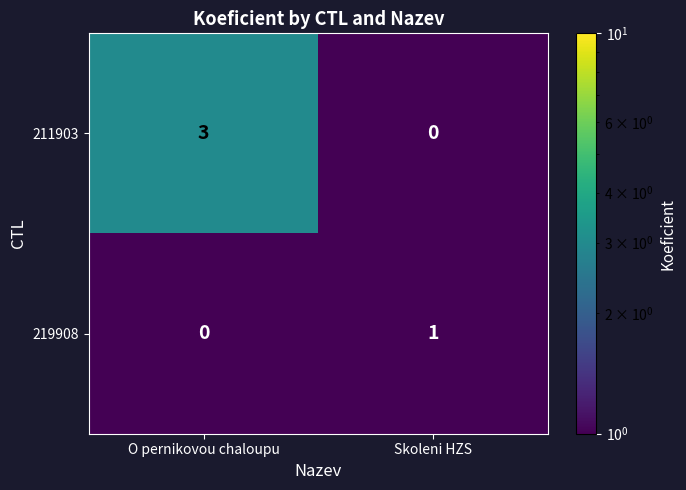

What is the difference between the highest and lowest values at Skoleni HZS?

1